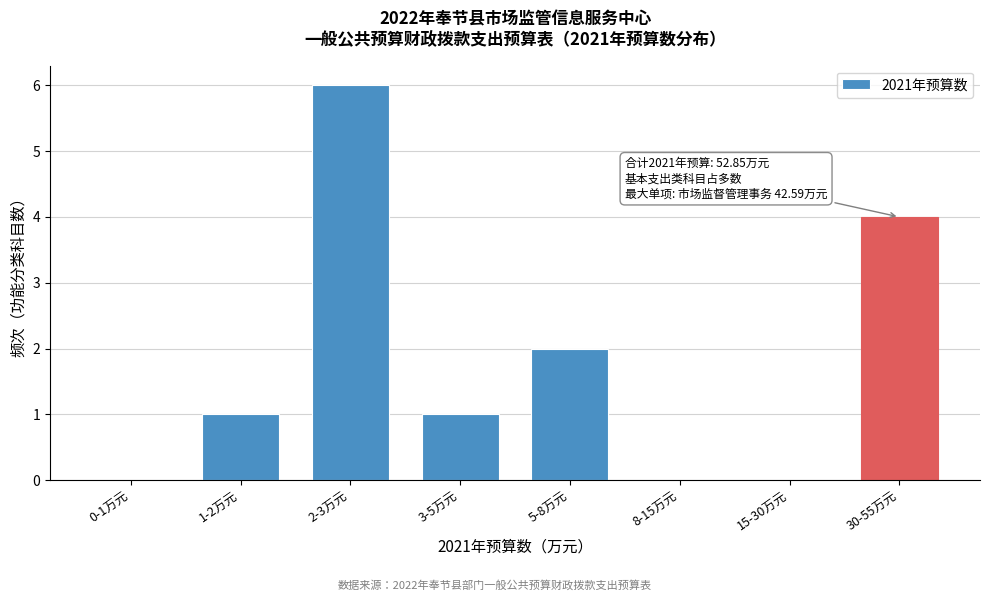

Reading left to right, what are all the values shown in this chart?

0-1万元=0	1-2万元=1	2-3万元=6	3-5万元=1	5-8万元=2	8-15万元=0	15-30万元=0	30-55万元=4